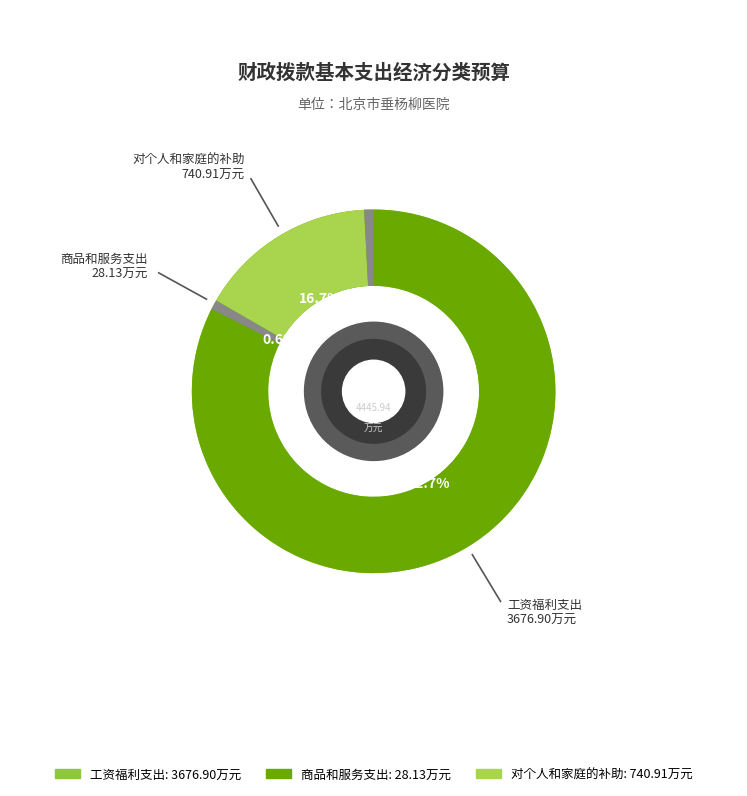

To the nearest percent, what is the difference between the largest and smallest slice percentages?

82%